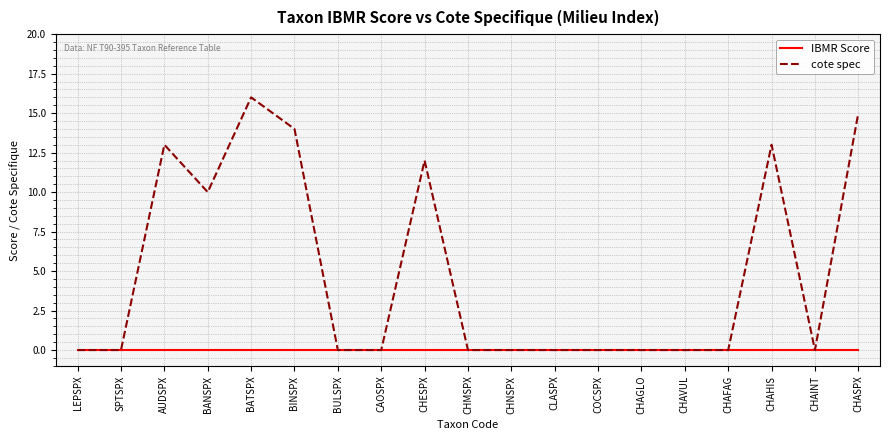

Which series has the largest range (max minus min)?

cote spec